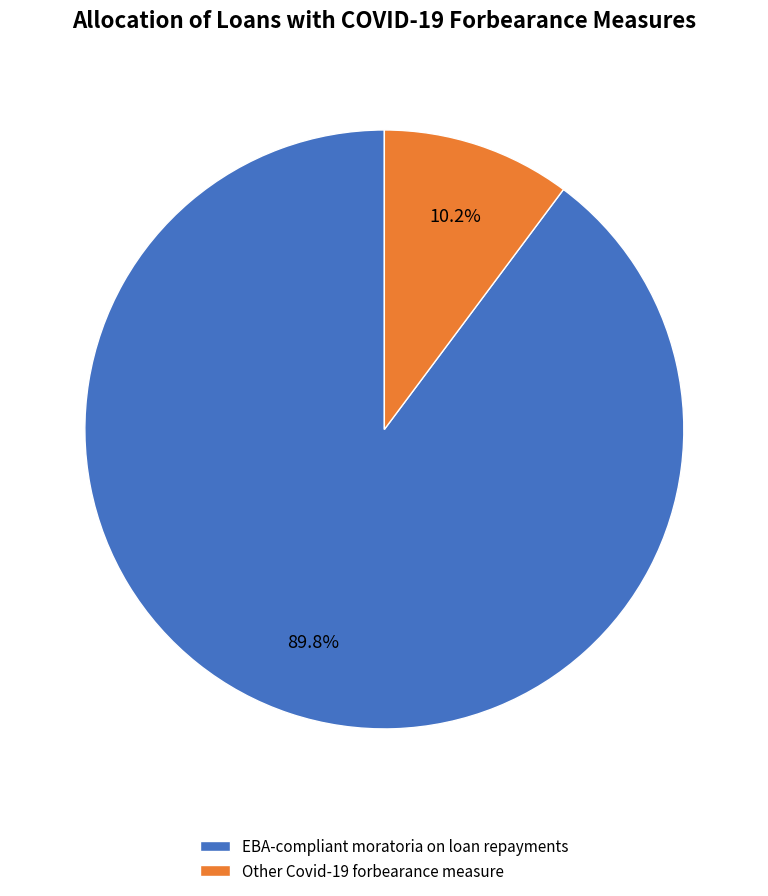

Count the number of slices in the pie.

2